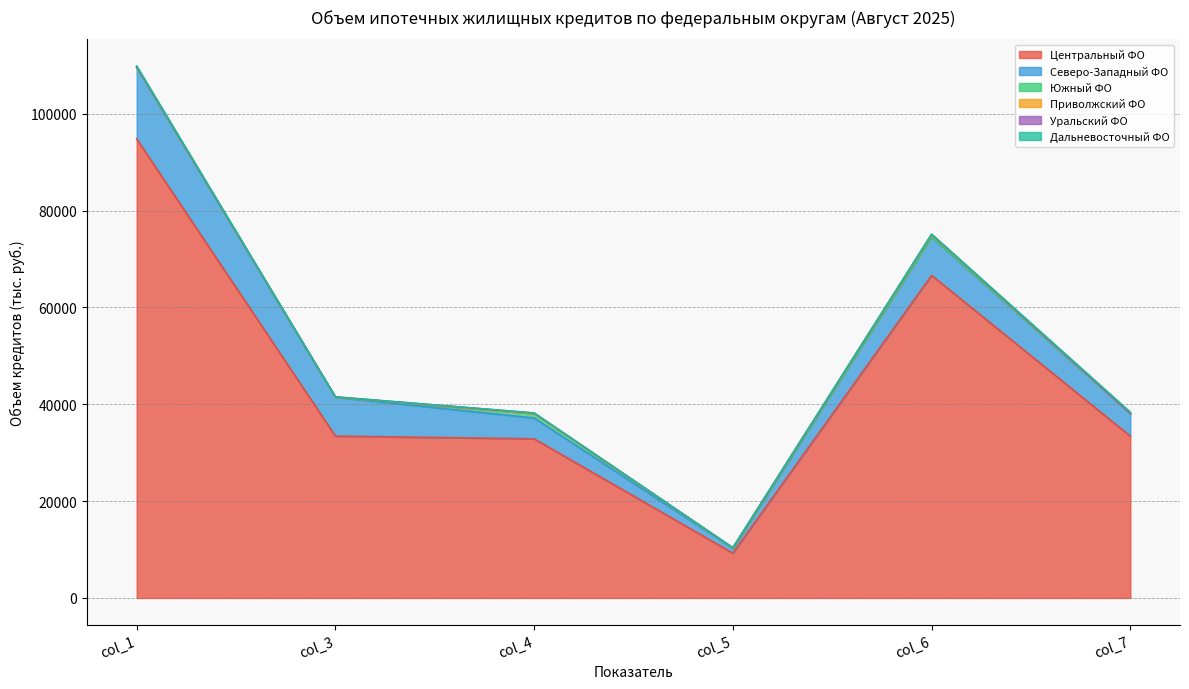

What are all the series names shown in the legend?

Центральный ФО, Северо-Западный ФО, Южный ФО, Приволжский ФО, Уральский ФО, Дальневосточный ФО